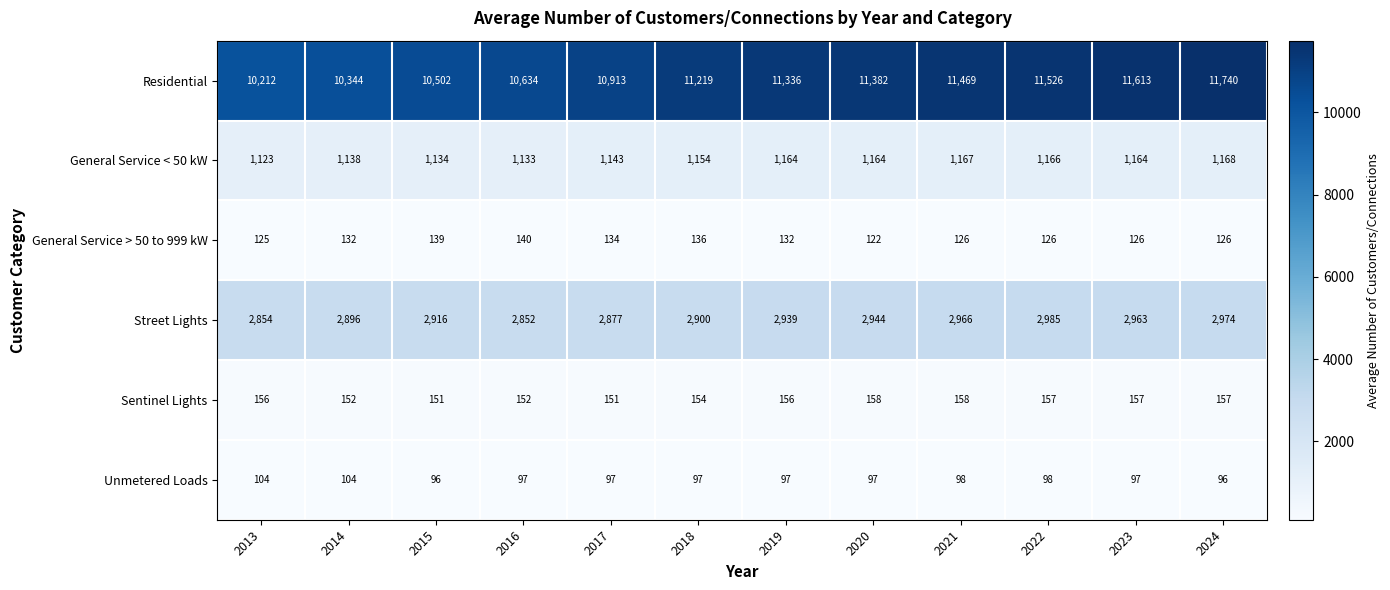

How many values in the Sentinel Lights series are below 156?

5